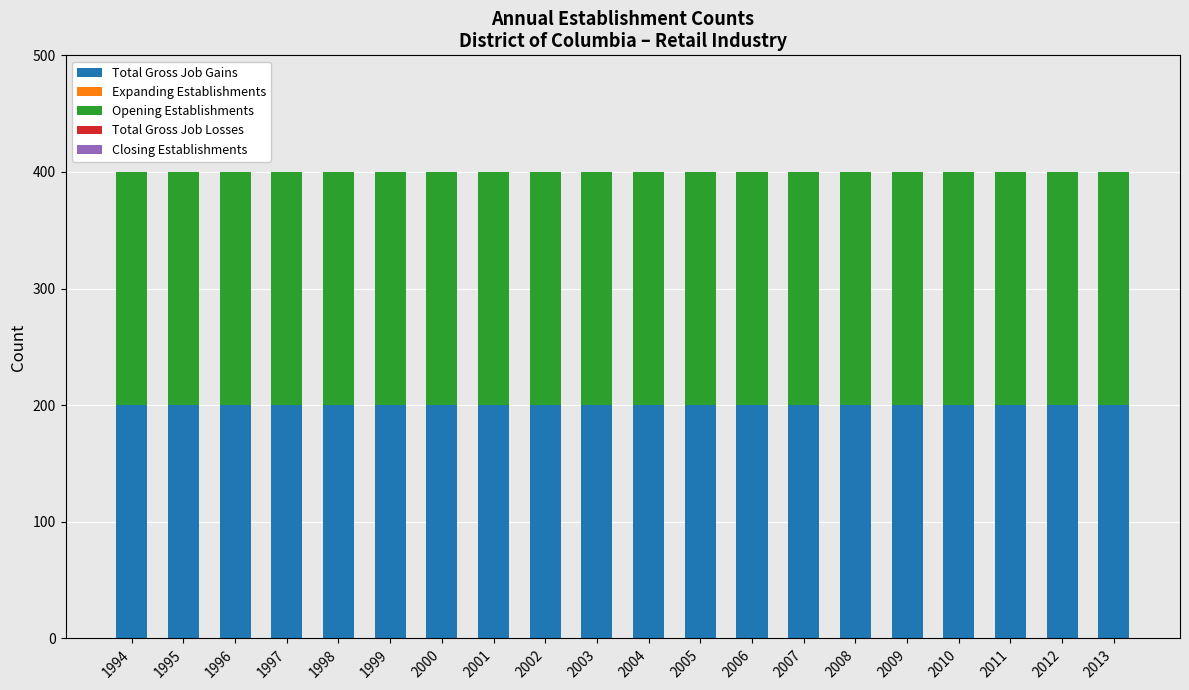

Between 1997 and 1999, which series saw the biggest shift?

Total Gross Job Gains